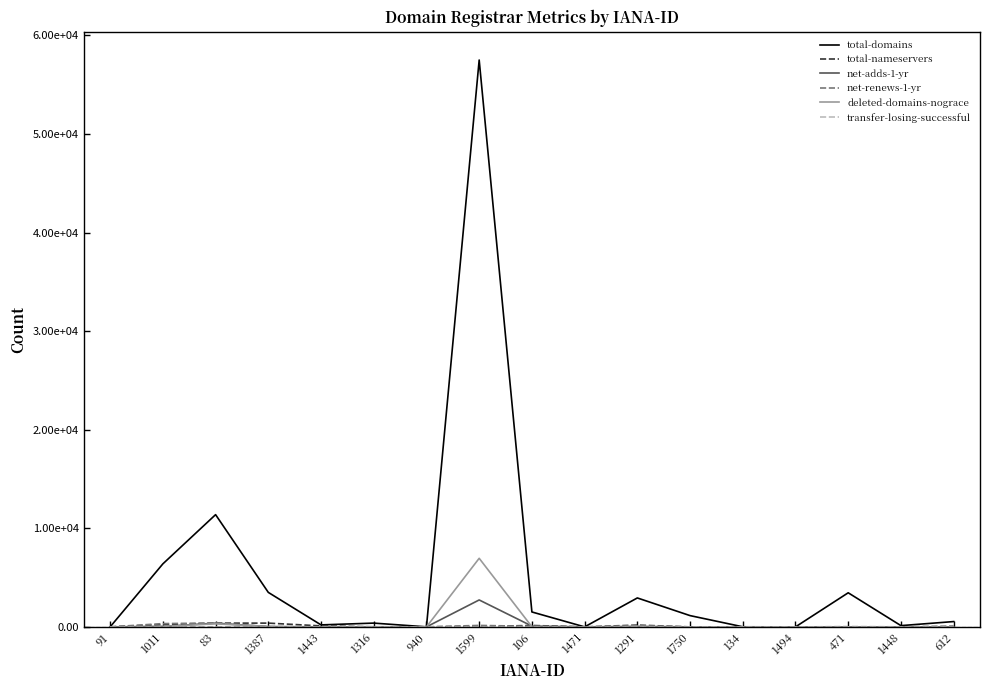

Is this an area chart (filled region under the line)?

No